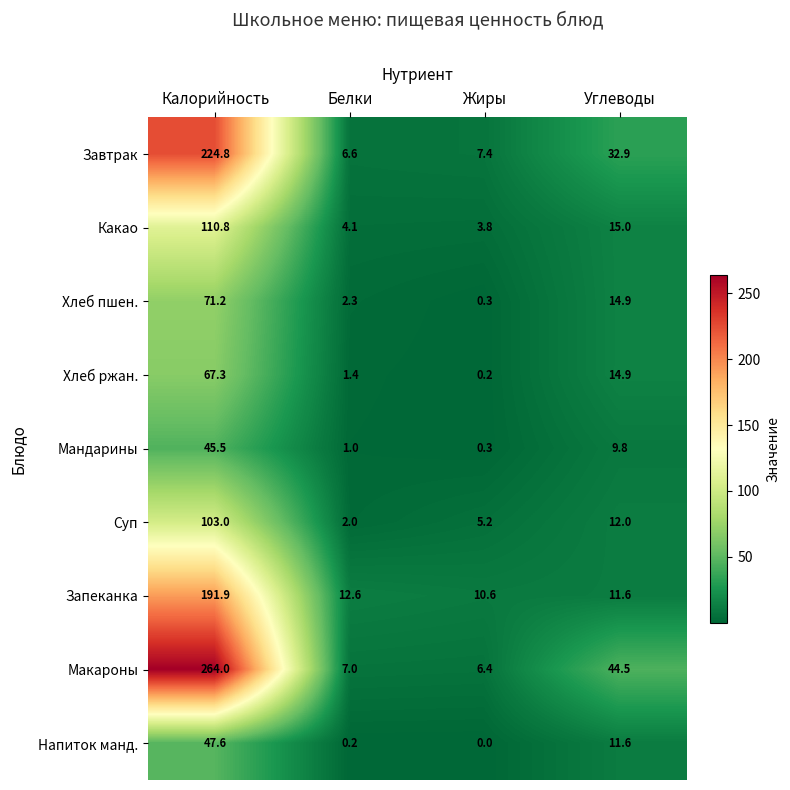

Is the value of Макароны at Углеводы greater than the value of Хлеб ржан. at Углеводы?

Yes